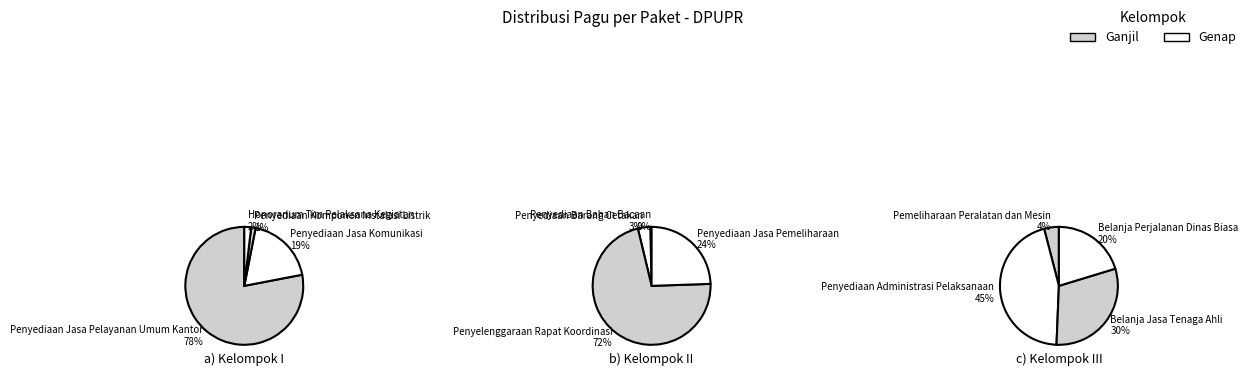

Does Honorarium Tim Pelaksana Kegiatan represent more than half of the total?

No